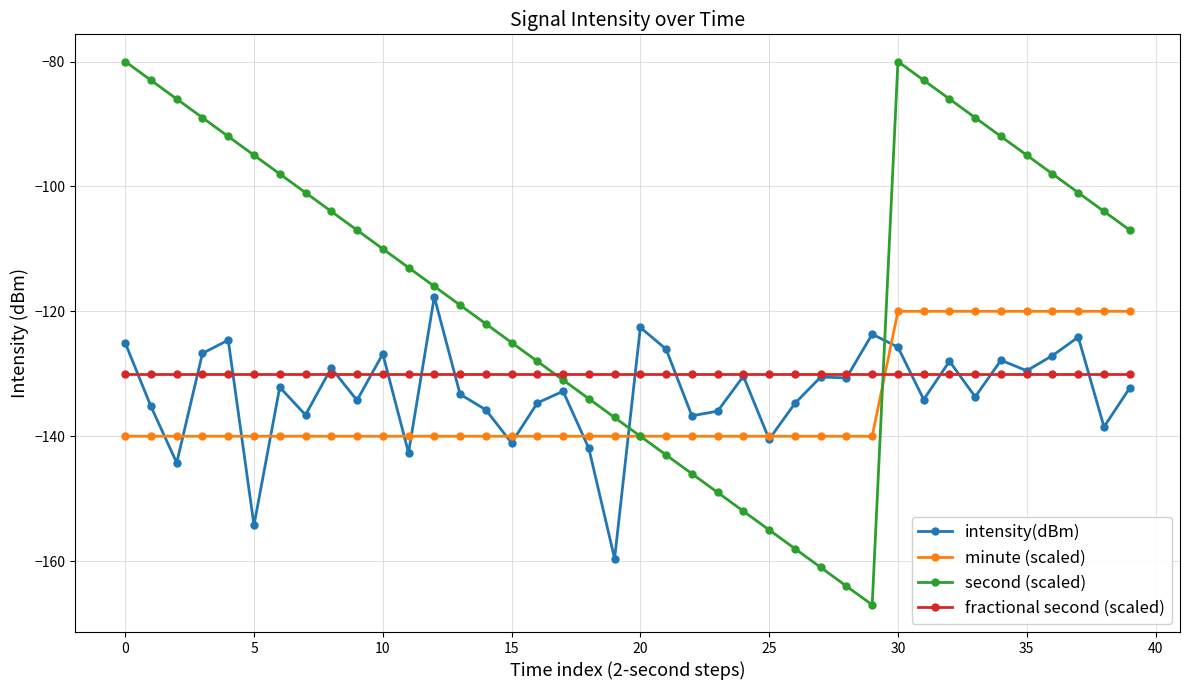

Count the number of categories in the chart.

40